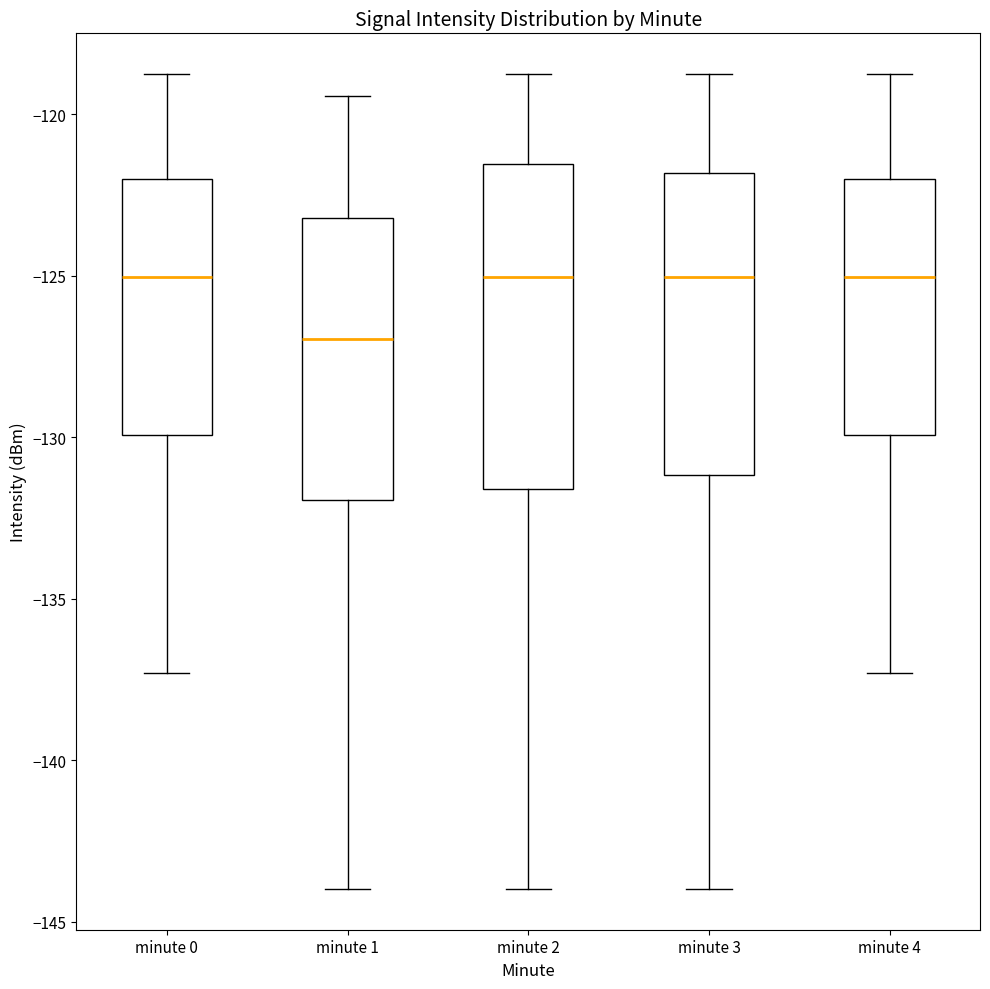

Which box is the tallest, from its lower edge to its upper edge?

minute 2